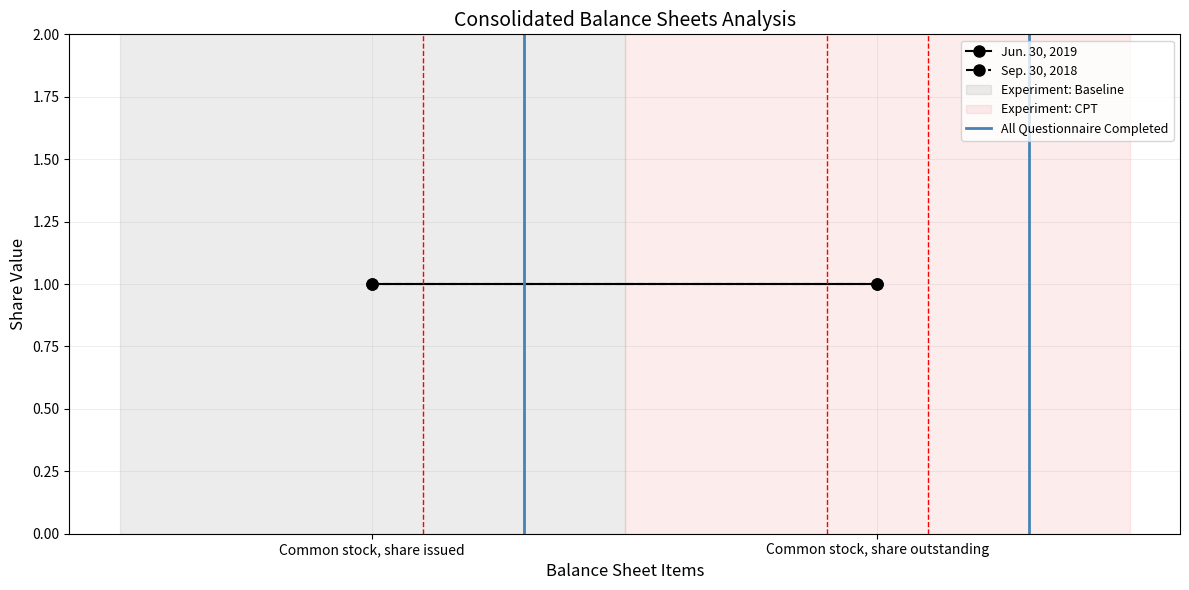

Count the number of categories in the chart.

2